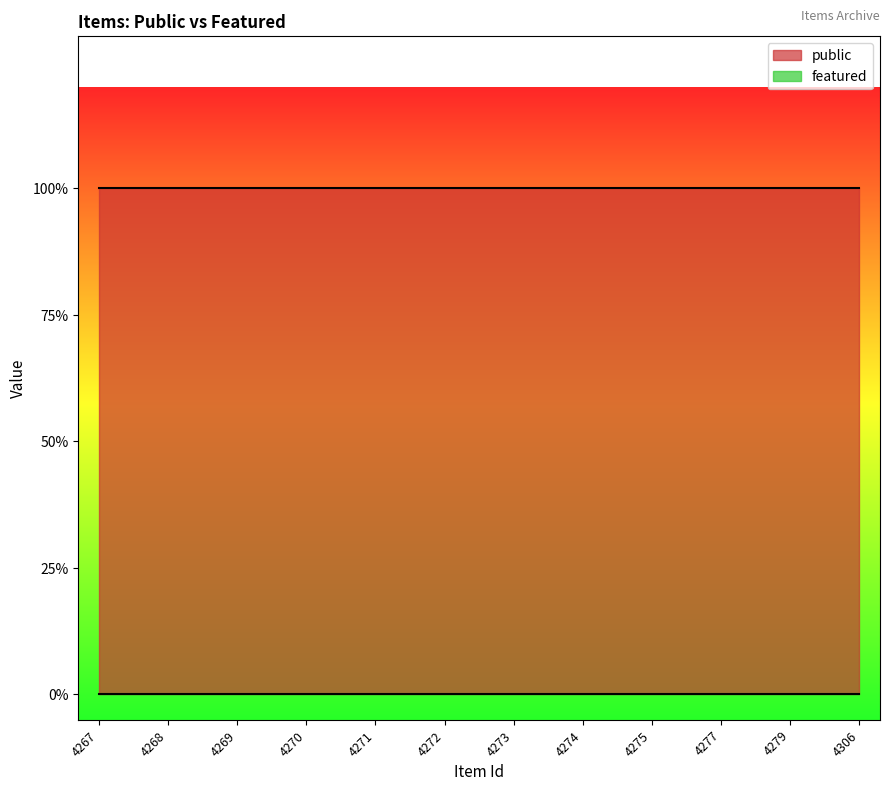

At 4277, list the series in order from largest to smallest.

public, featured